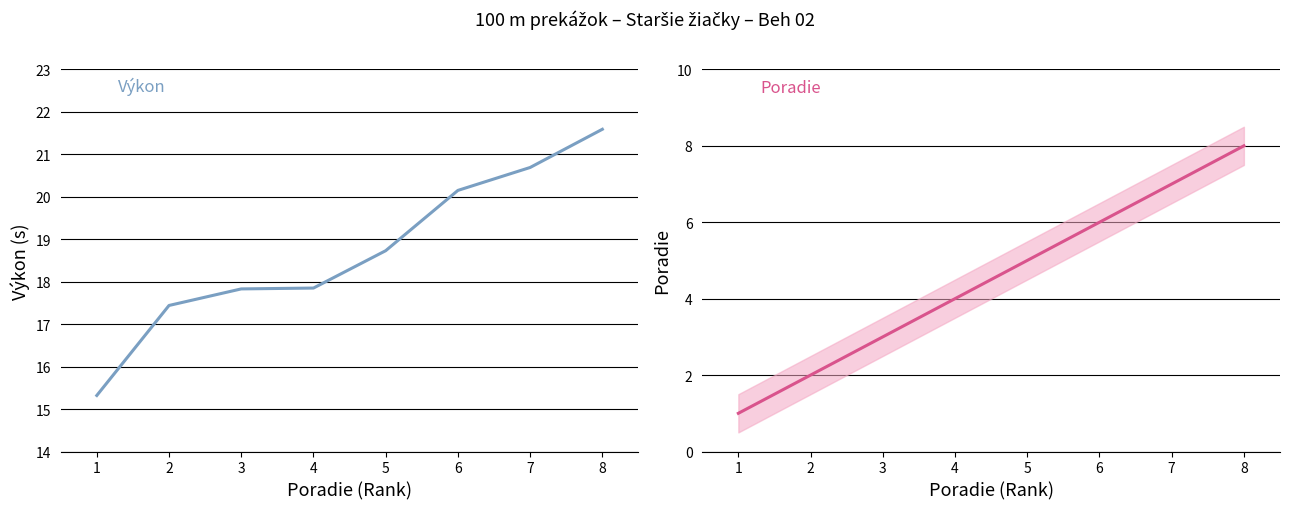

True or false: Výkon has more than 0 points higher than both neighbors.

False